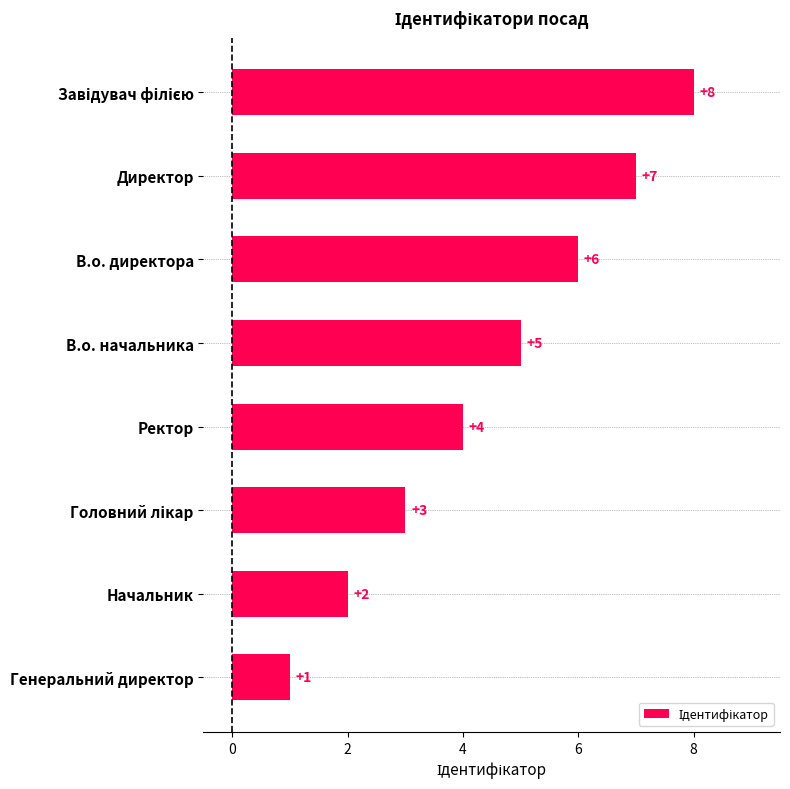

Which category has the lowest value across all series?

Генеральний директор